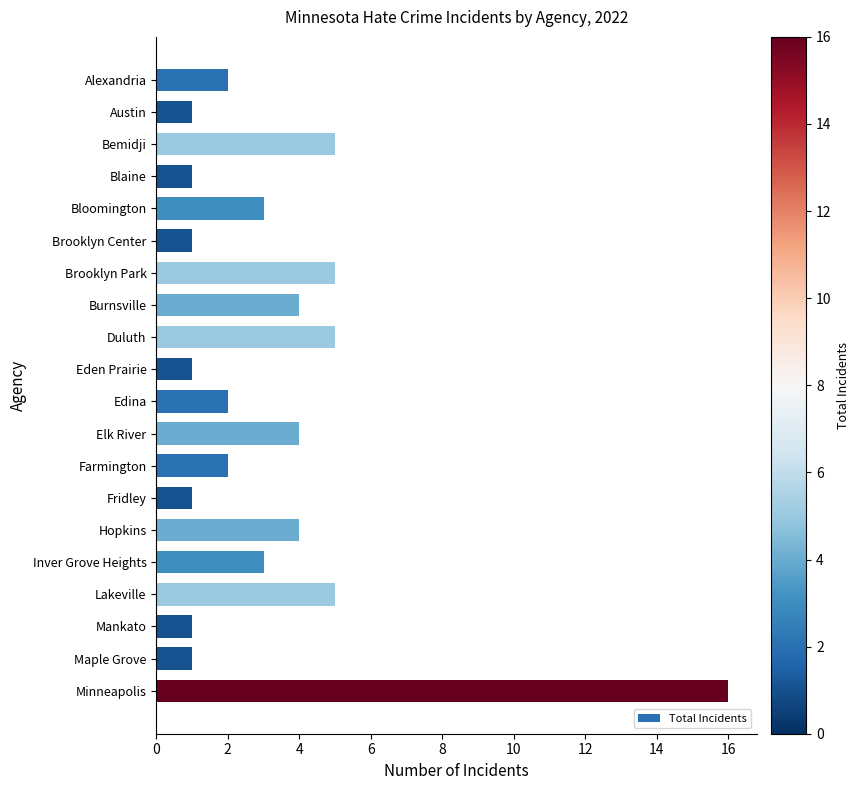

What is the difference between the maximum and minimum values?

15